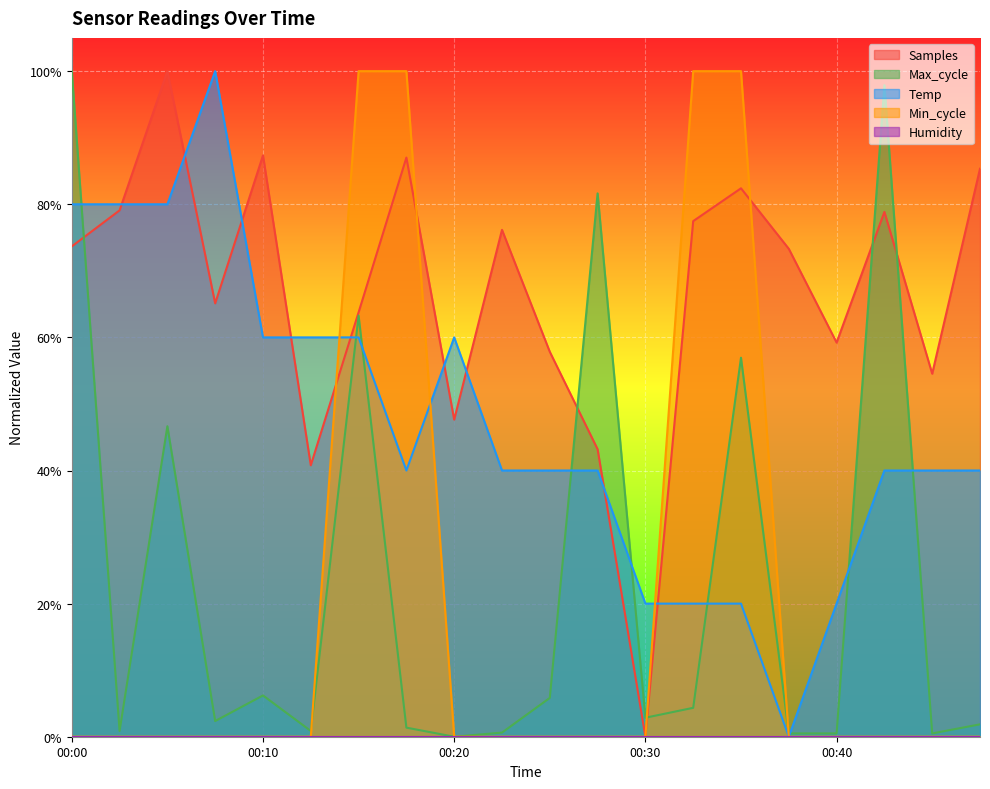

What is the difference between the Samples values at 00:30 and 00:03?

0.8